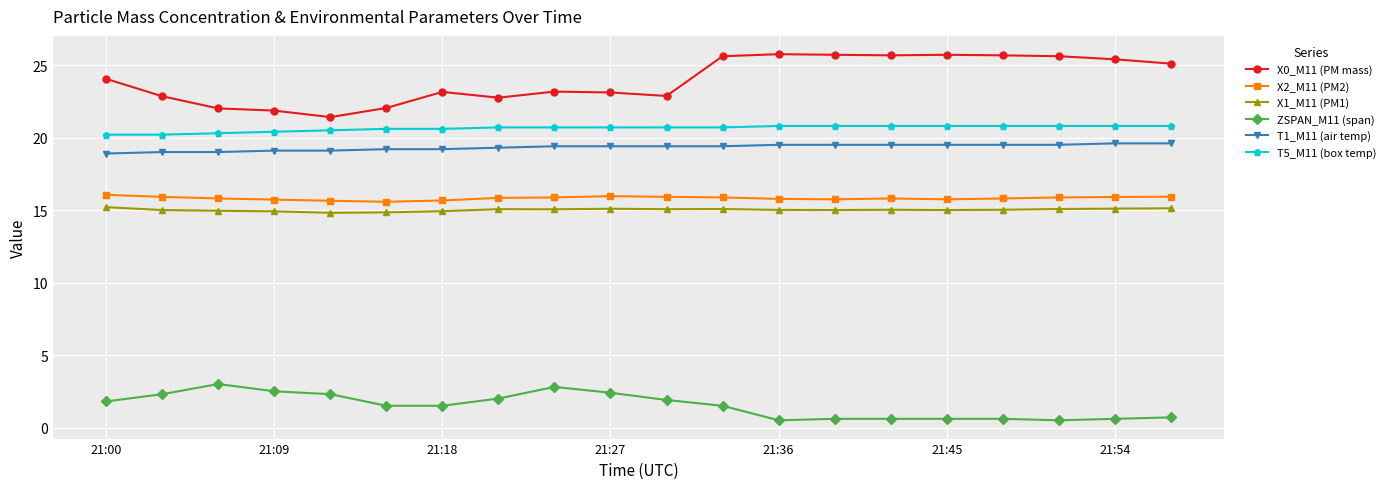

Which series has the widest spread of values?

X0_M11 (PM mass)